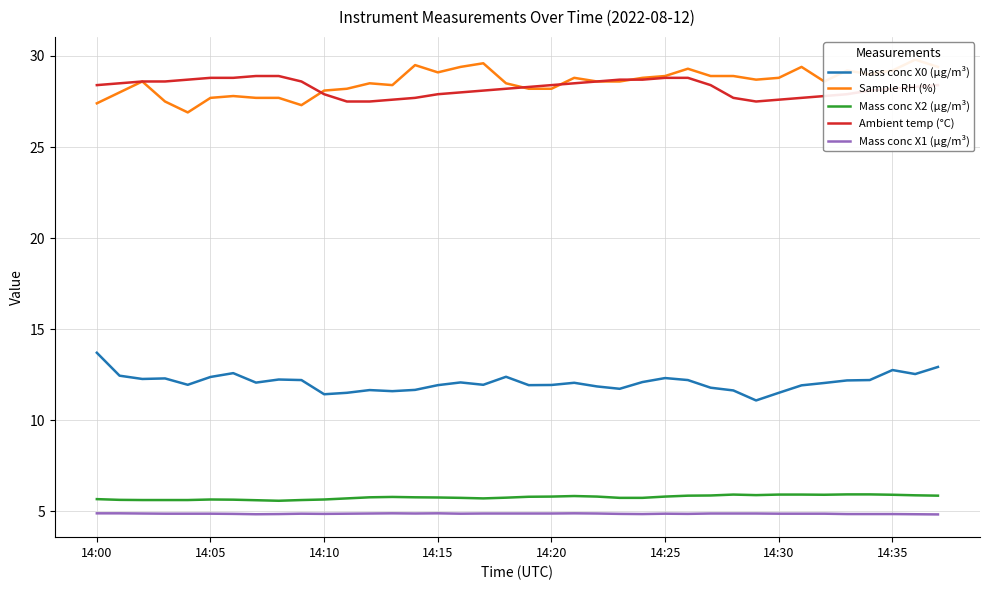

Rank the series by their maximum value, from lowest to highest.

Mass conc X1 (μg/m³), Mass conc X2 (μg/m³), Mass conc X0 (μg/m³), Ambient temp (°C), Sample RH (%)